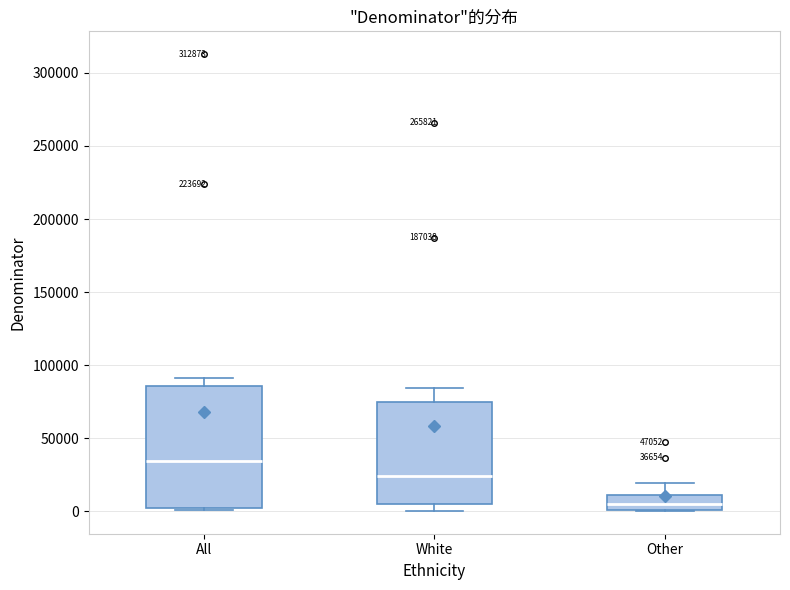

Which box's median line is the highest?

All